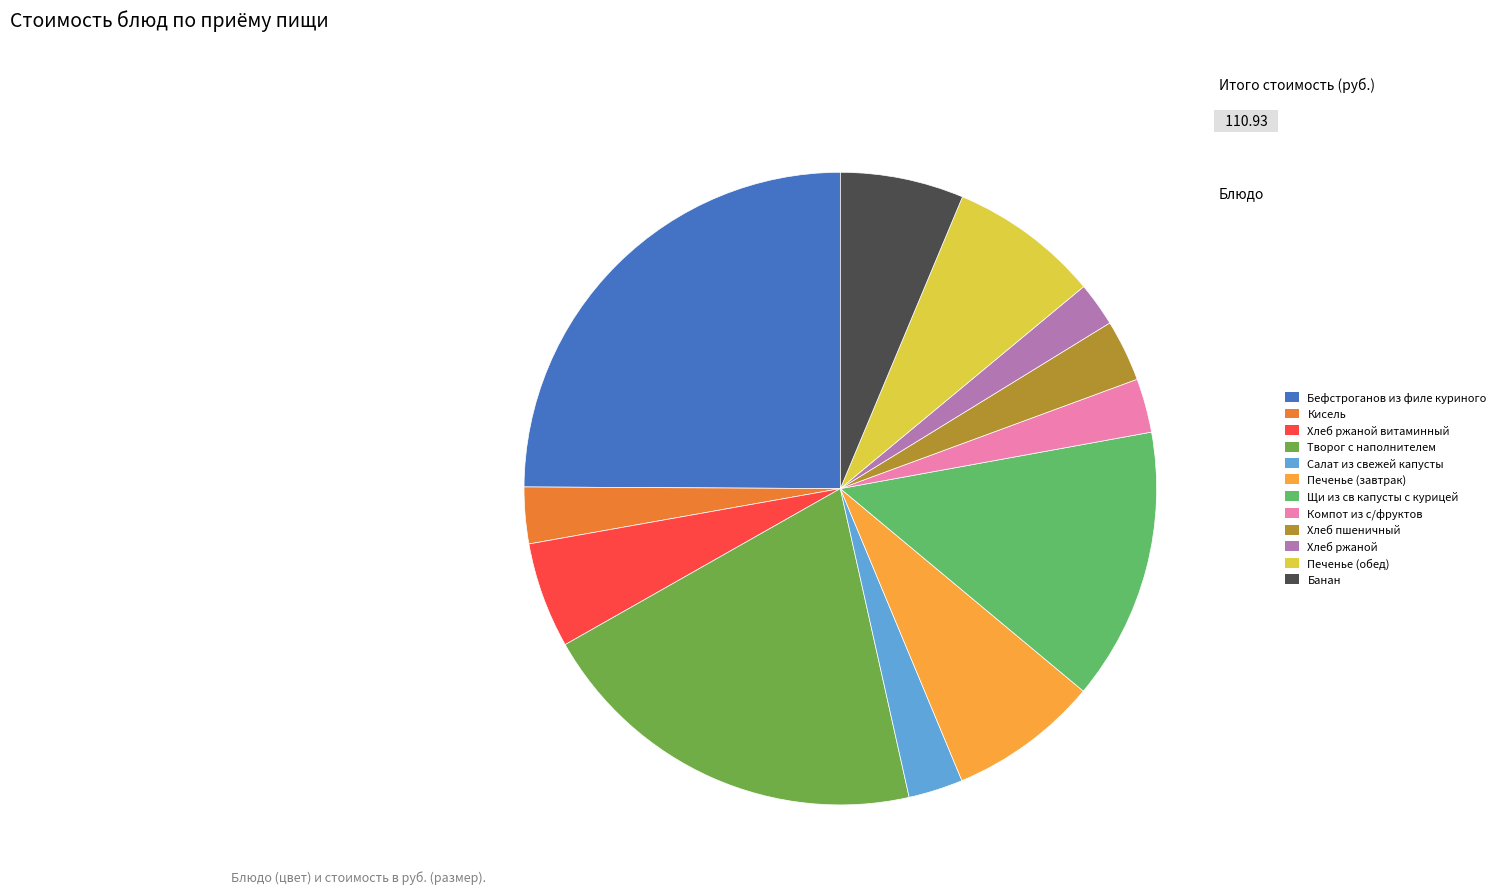

How many segments does this pie chart have?

12